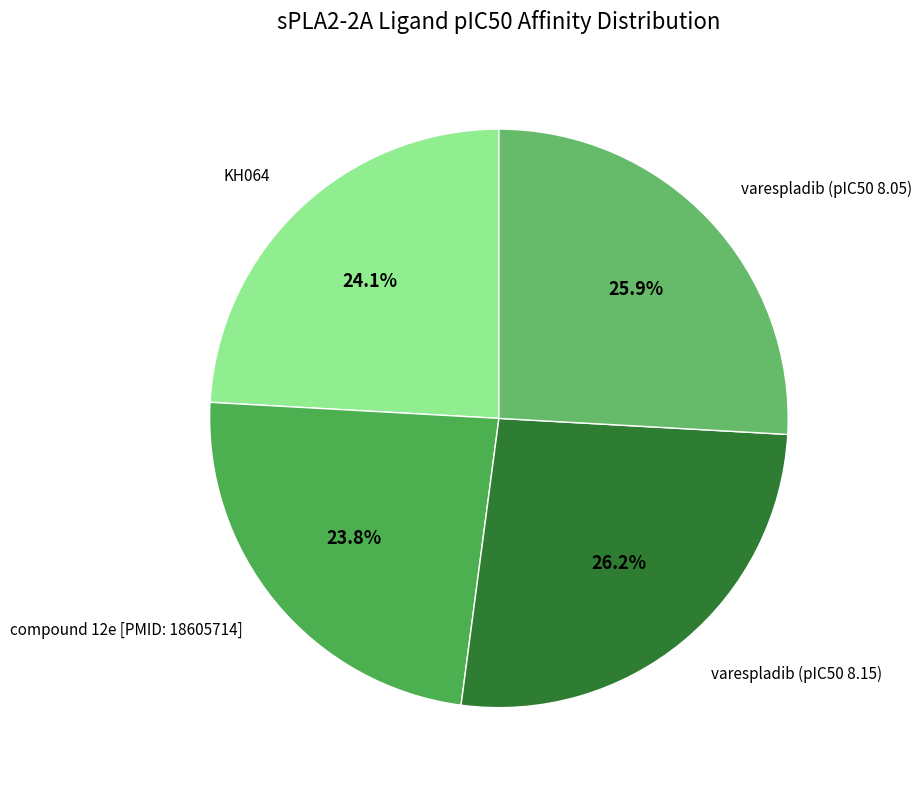

Which category has the biggest portion of the pie?

varespladib (pIC50 8.15)